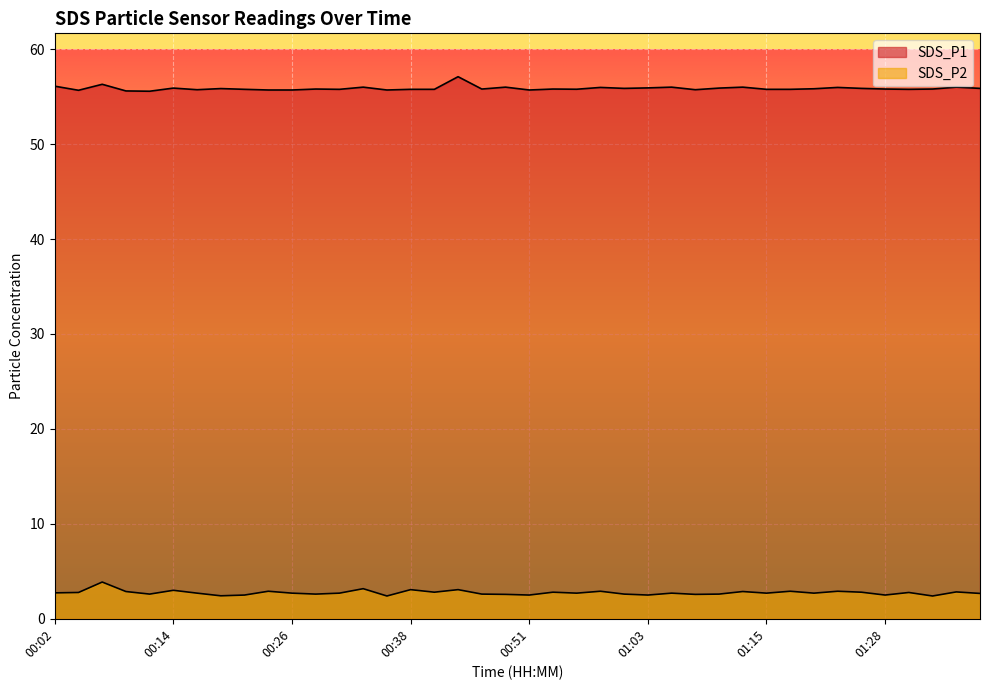

True or false: SDS_P1 and SDS_P2 cross at least once.

False